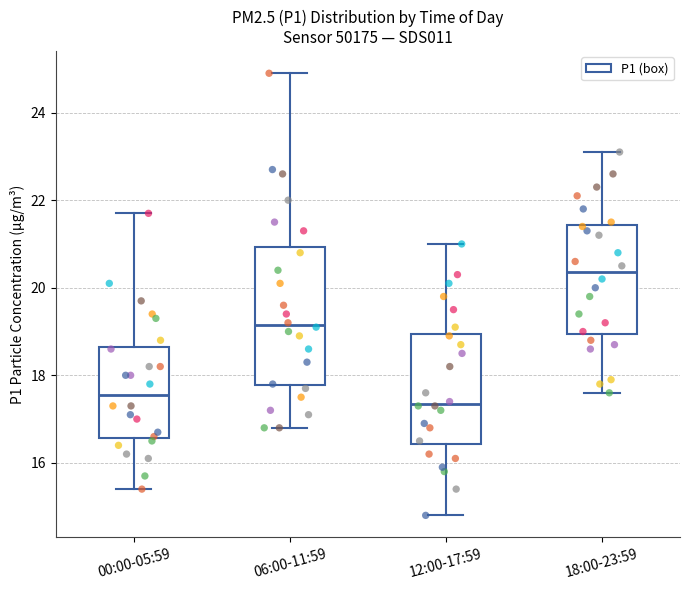

Where does the lower whisker of the box for 12:00-17:59 end on the y-axis? The values are not printed on the chart, so give them approximately, as read against the axis.

14.8